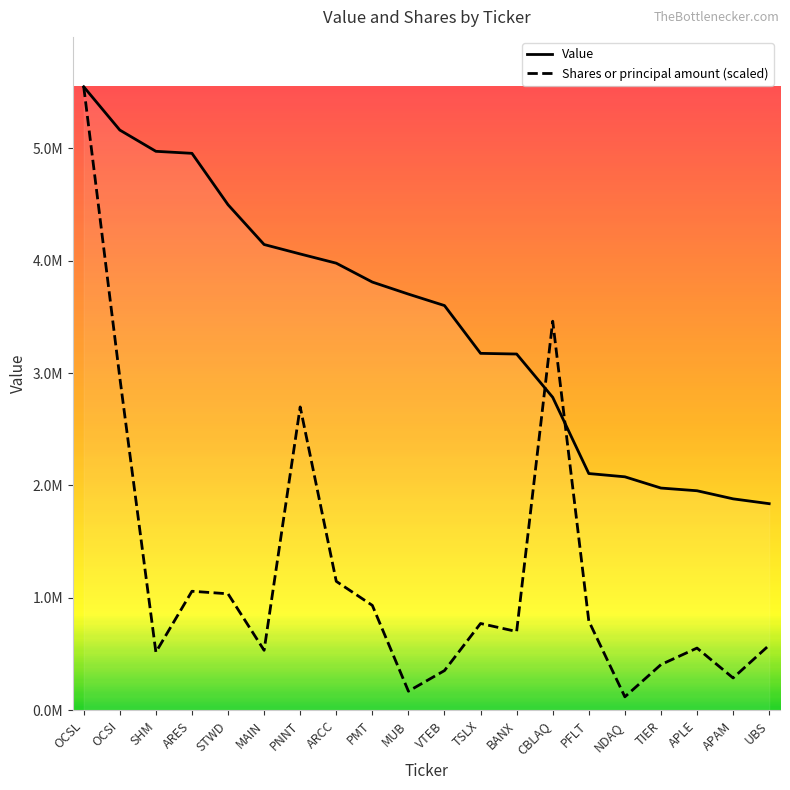

What is the label of the 3rd point from the left?

SHM